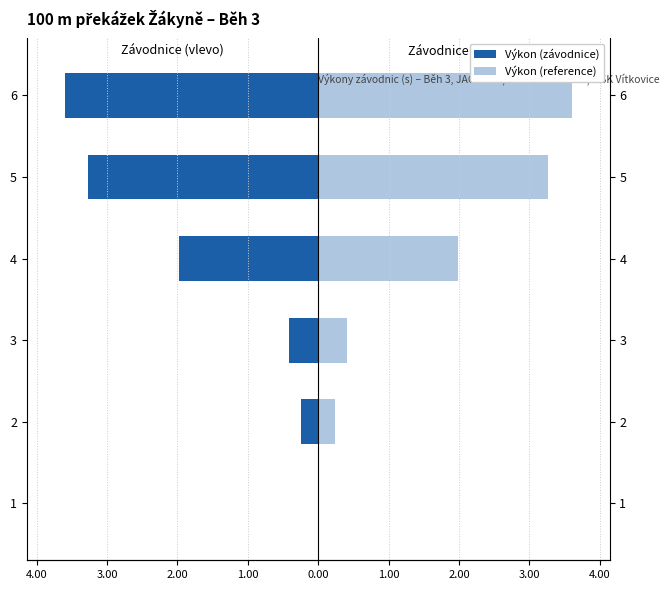

Is the value of Výkon (reference) at 1 greater than the value of Výkon (závodnice) at 6?

Yes